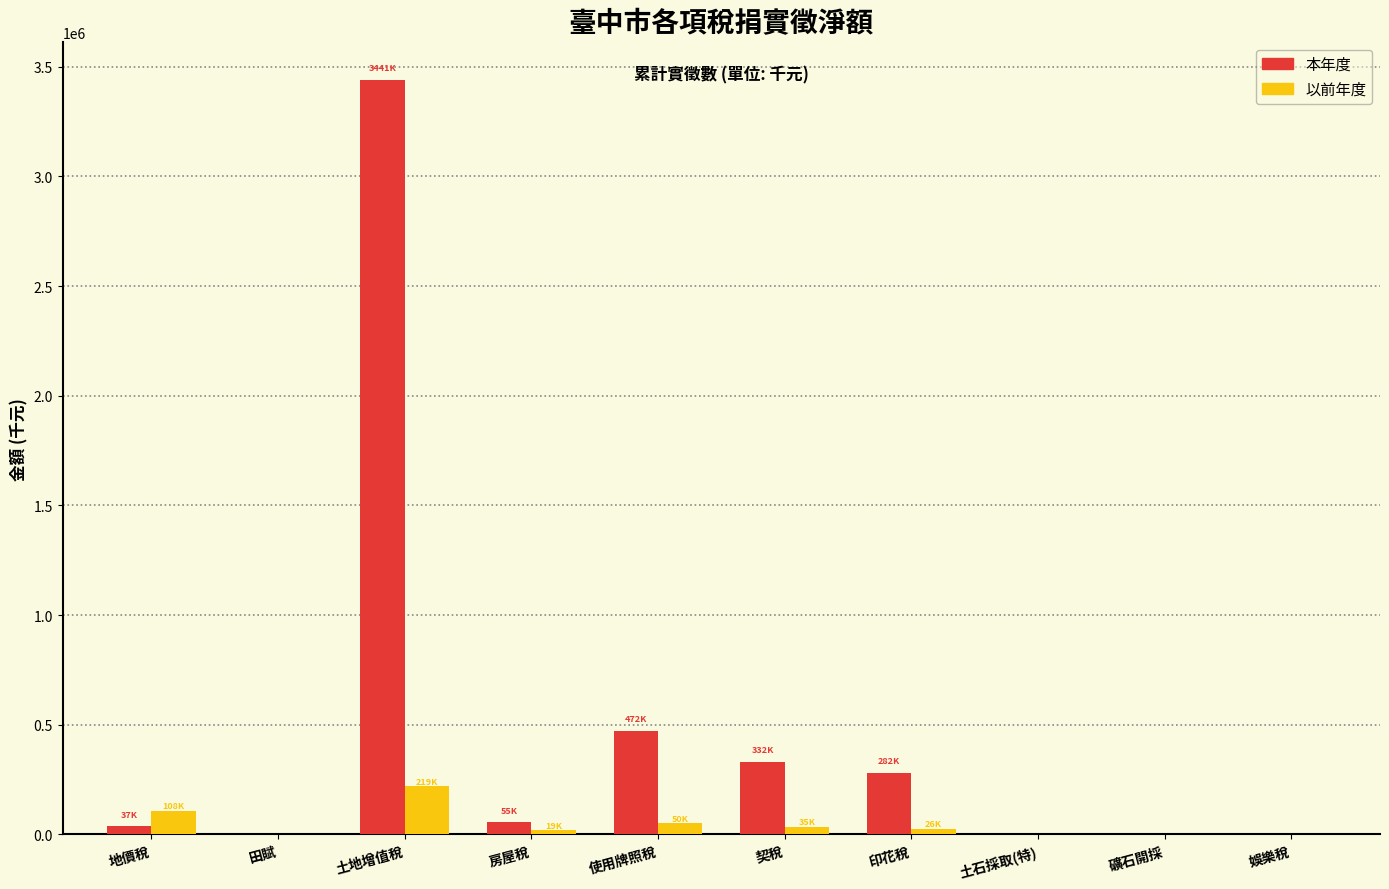

At which category is the sum across all series the highest?

土地增值稅